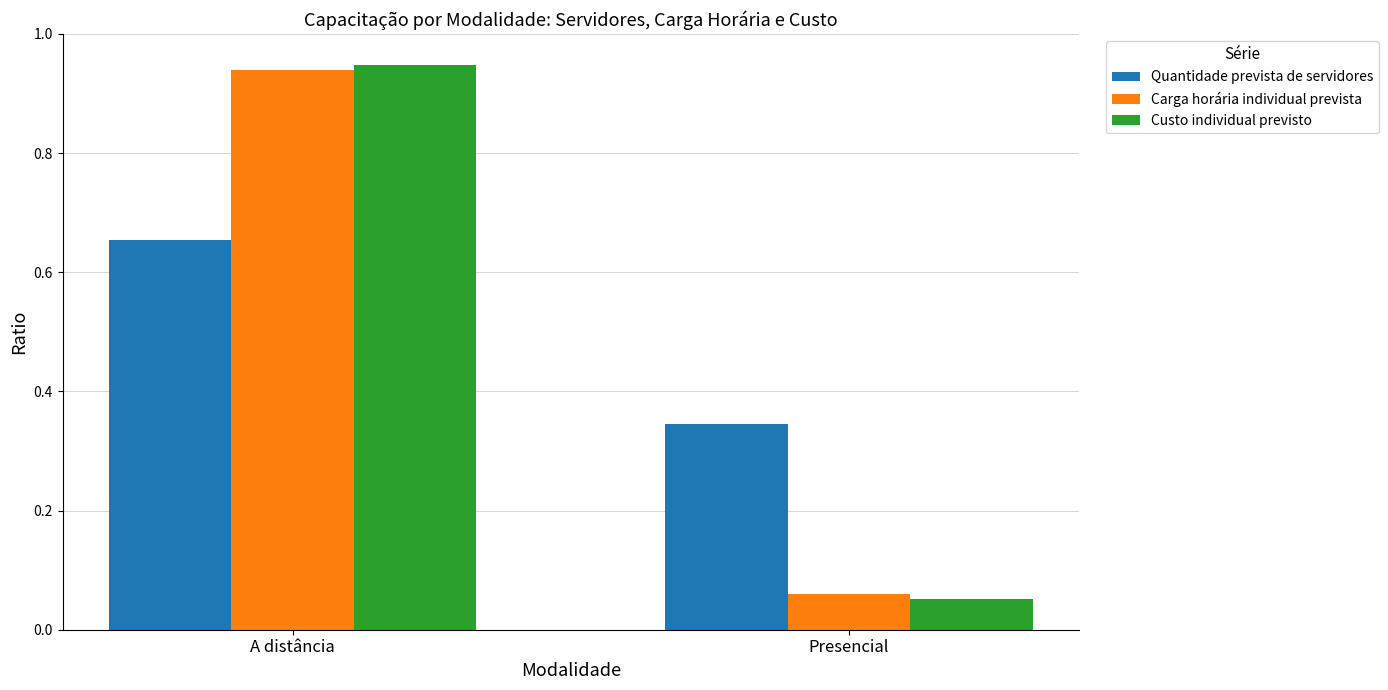

The Carga horária individual prevista series shows 1.4 at A distância. True or false?

False